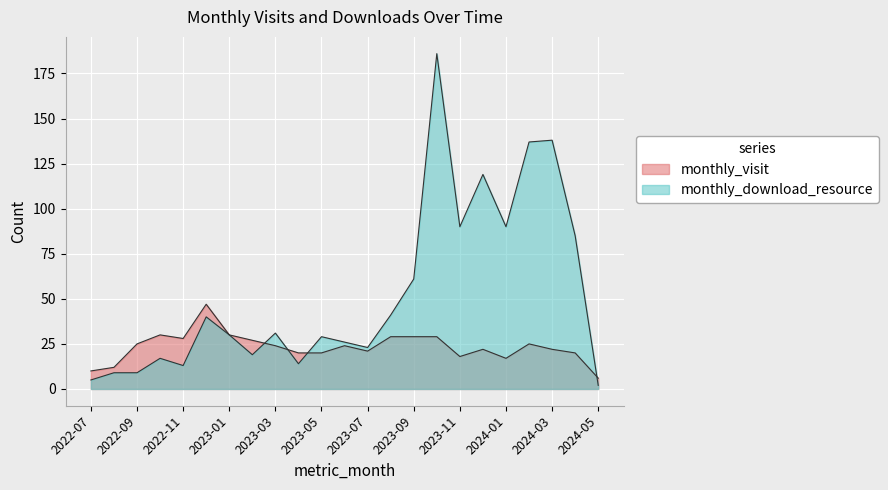

Rank the categories by monthly_visit value from highest to lowest.

2022-12, 2022-10, 2023-01, 2023-08, 2023-09, 2023-10, 2022-11, 2023-02, 2022-09, 2024-02, 2023-03, 2023-06, 2023-12, 2024-03, 2023-07, 2023-04, 2023-05, 2024-04, 2023-11, 2024-01, 2022-08, 2022-07, 2024-05